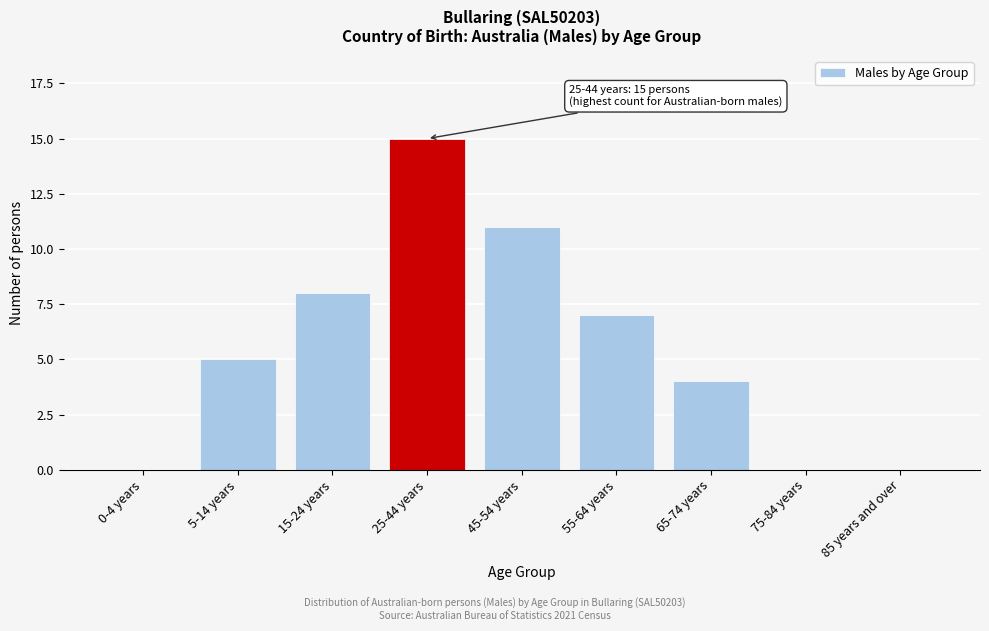

Reading left to right, list all the values displayed in this chart.

0-4 years=0	5-14 years=5	15-24 years=8	25-44 years=15	45-54 years=11	55-64 years=7	65-74 years=4	75-84 years=0	85 years and over=0